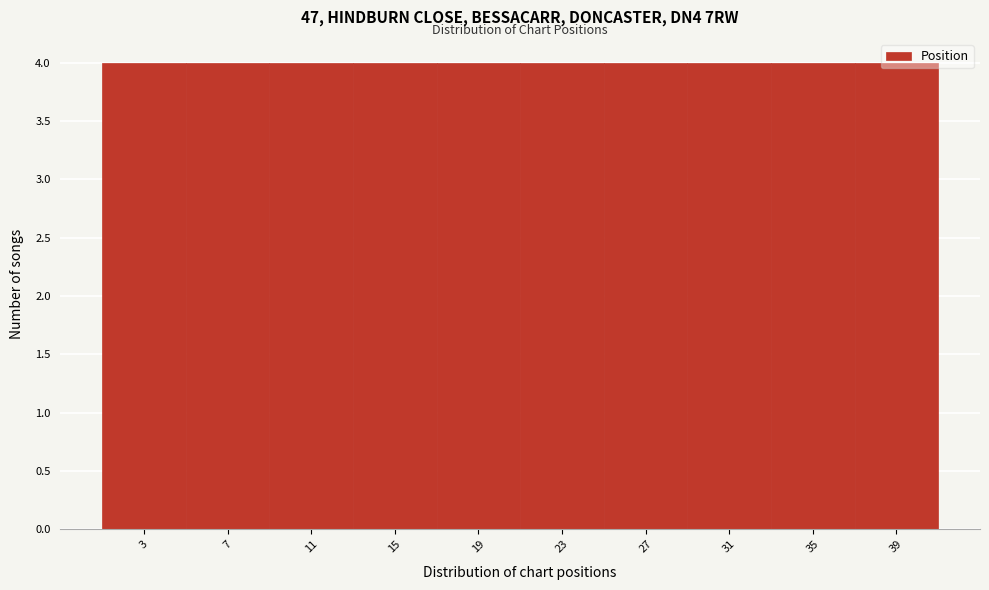

Reading left to right, list every bar in this chart as the range it spans on the x-axis followed by its height. The values are not printed on the chart, so give them approximately, as read against the axis.

1 to 5: 4
5 to 9: 4
9 to 13: 4
13 to 17: 4
17 to 21: 4
21 to 25: 4
25 to 29: 4
29 to 33: 4
33 to 37: 4
37 to 41: 4